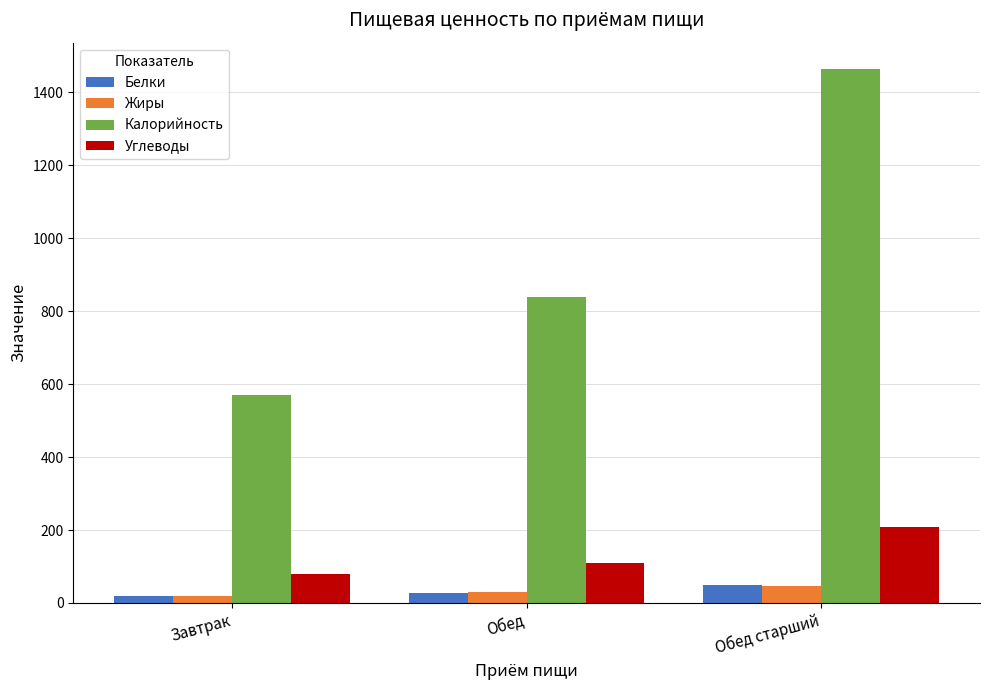

How many groups of bars are there?

3